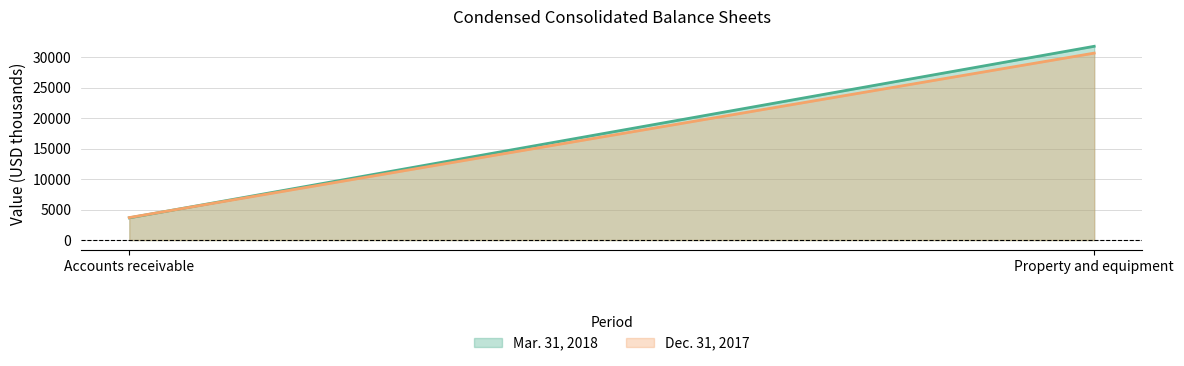

Reading left to right, list all the values displayed in this chart.

Mar. 31, 2018: Accounts receivable=3640	Property and equipment=31794
Dec. 31, 2017: Accounts receivable=3688	Property and equipment=30678